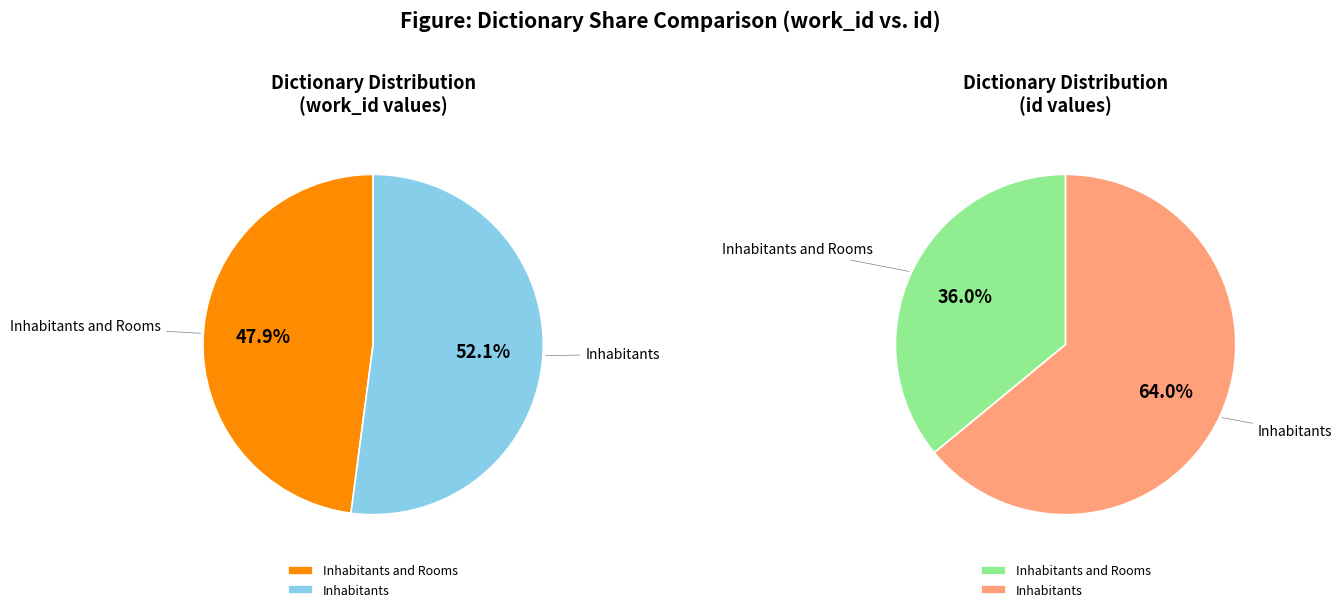

To the nearest percent, what is the difference between the largest and smallest slice percentages?

4%